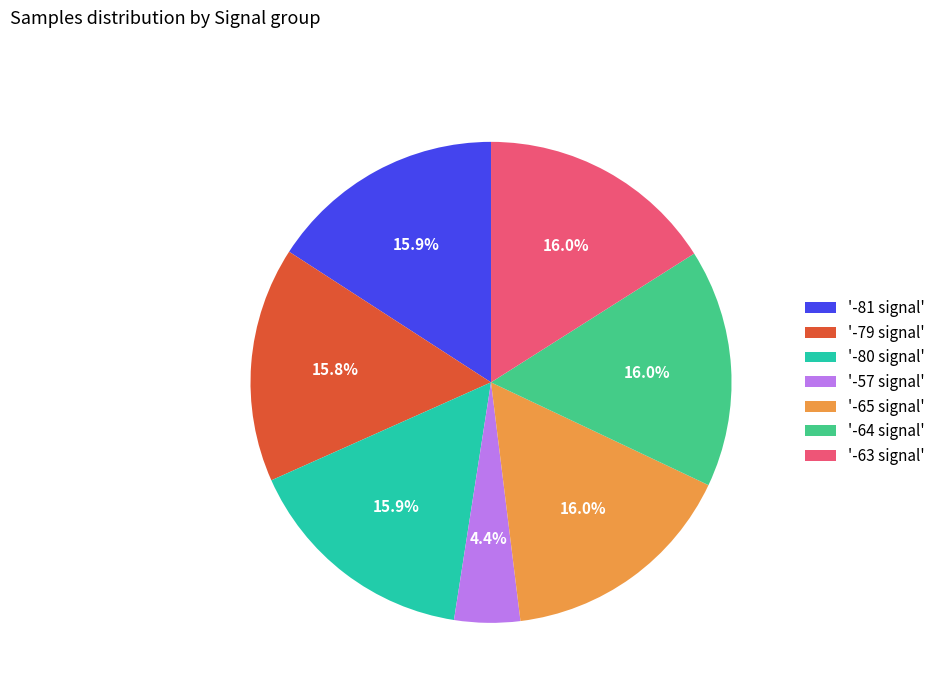

Count the number of slices in the pie.

7